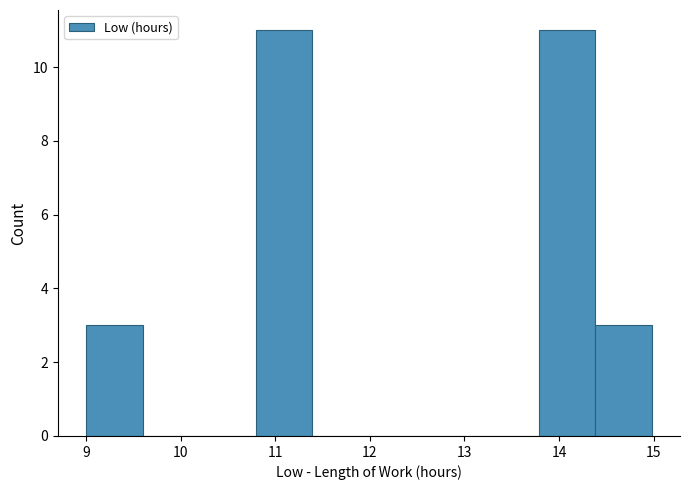

What is the height of the bar covering 10.8 to 11.4 on the x-axis? Neither the bar edges nor the heights are printed on the chart, so give them approximately, as read against the axes.

11